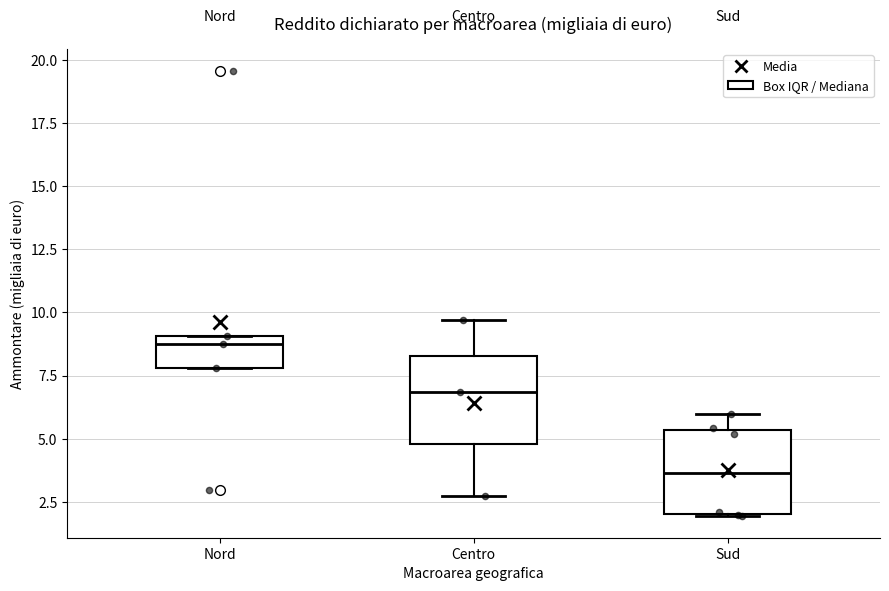

Reading left to right, transcribe this box plot: for each box, give where its median line is, the range the box spans, and where its two whiskers end, as read against the y-axis. The values are not printed on the chart, so give them approximately, as read against the axis.

Nord: median 9.0 (just below the box's upper edge), box 8.0 to 9.0, whiskers 8.0 to 9.0
Centro: median 7.0, box 5.0 to 8.5, whiskers 2.5 to 9.5
Sud: median 3.5, box 2.0 to 5.5, whiskers 2.0 to 6.0